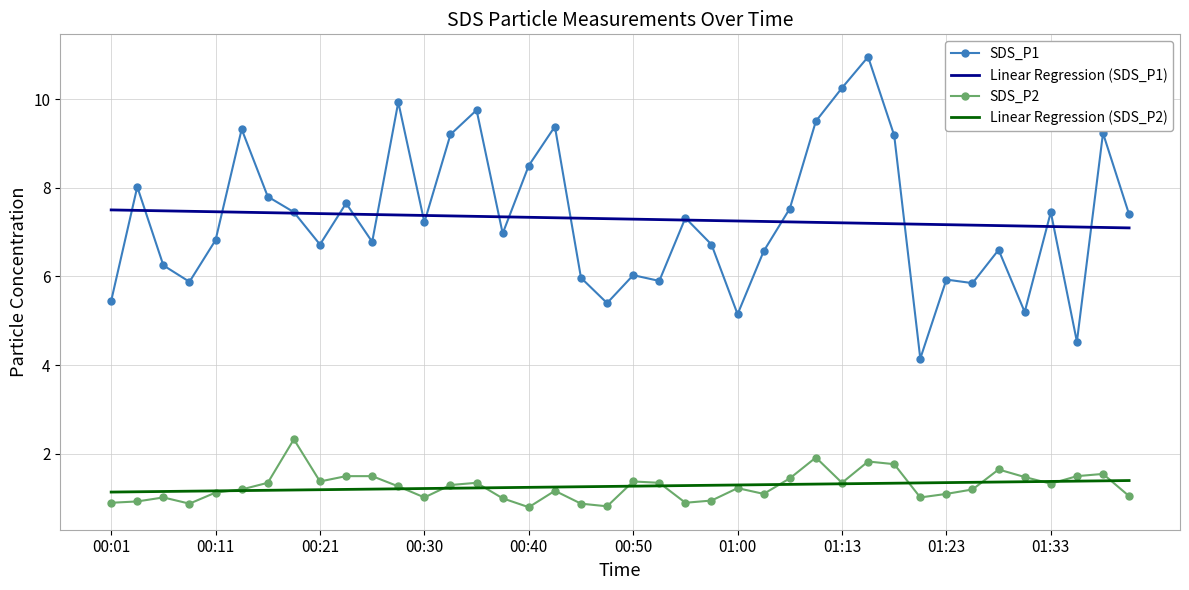

Which series has the largest range (max minus min)?

SDS_P1